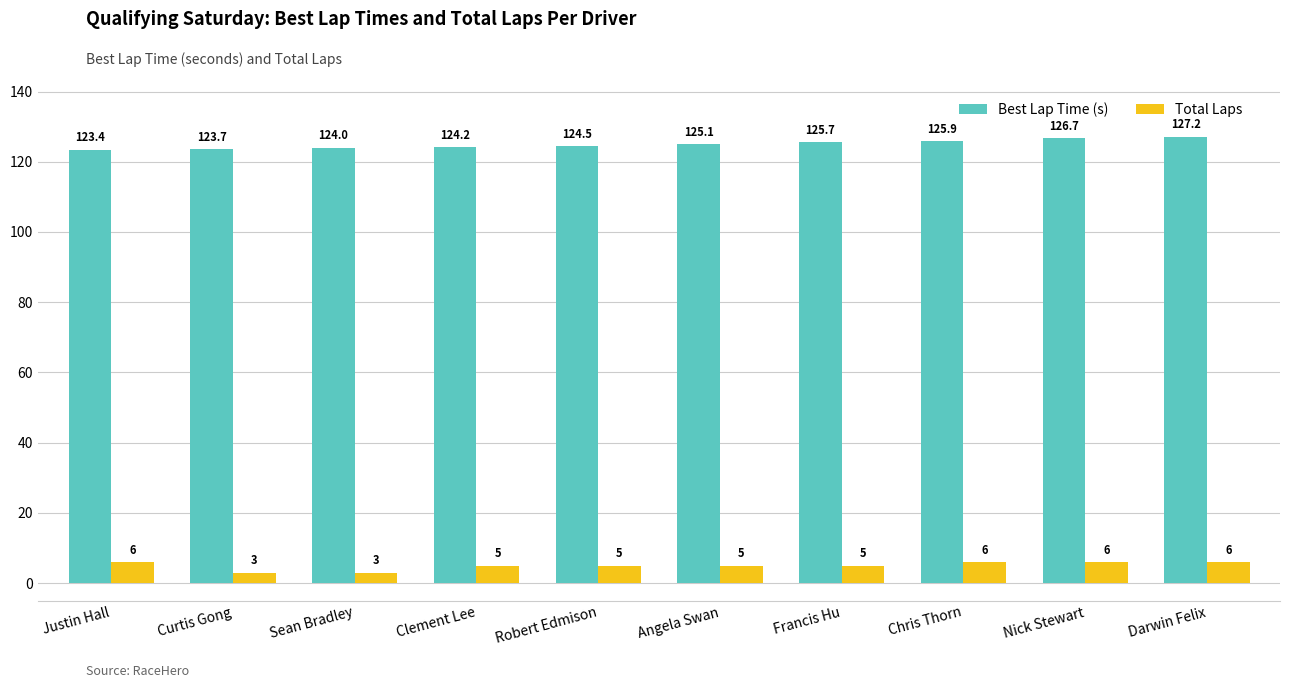

What is the value of the Best Lap Time (s) bar at the 2nd from the left?

123.7